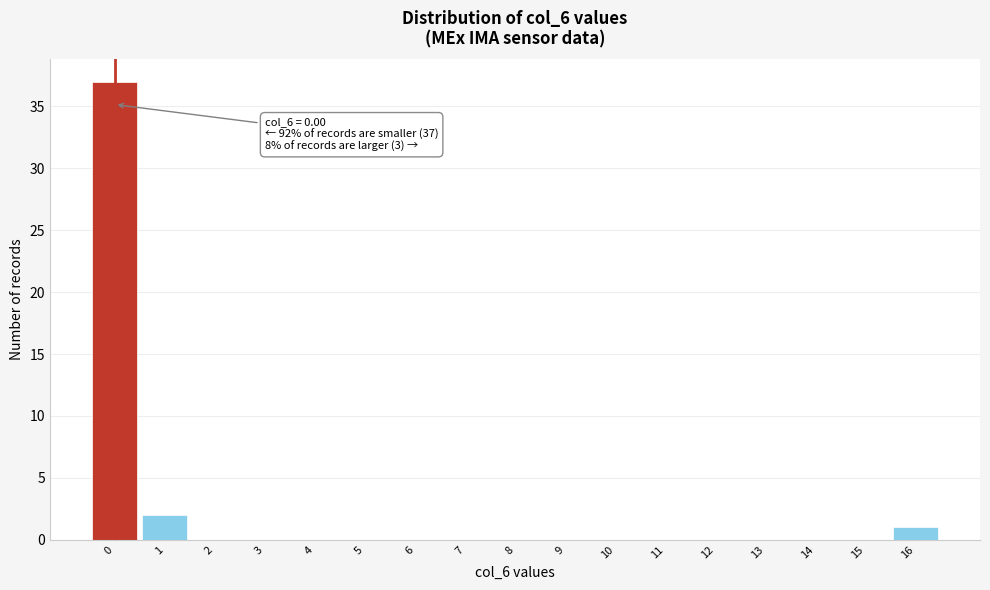

Over which range of the x-axis is the bar tallest?

-0.5 to 0.5